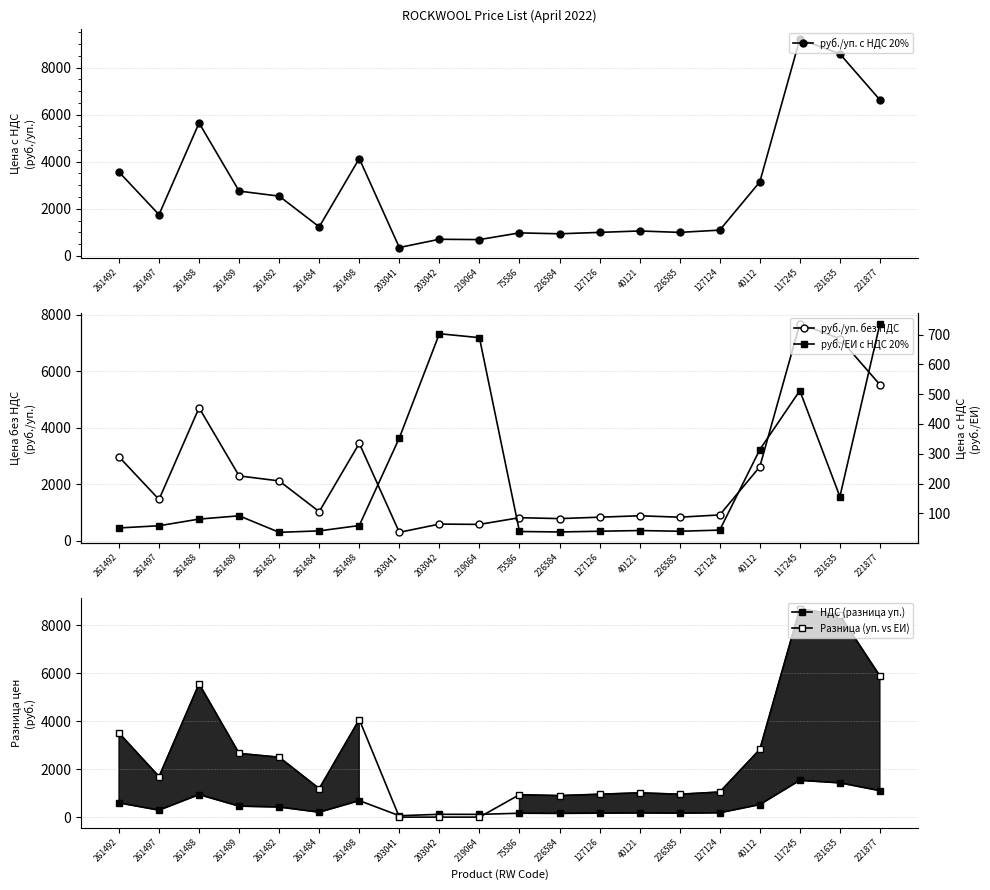

Which series has the largest total across all categories?

руб./уп. с НДС 20%